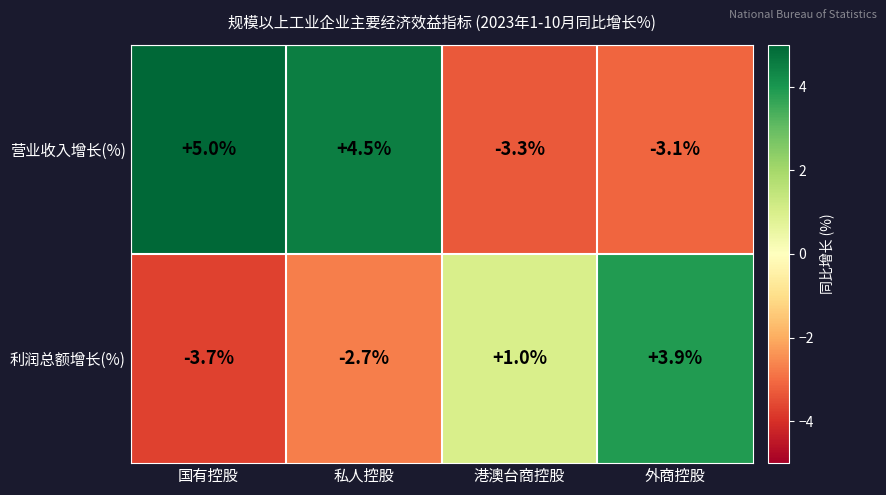

Reading left to right, list all the values displayed in this chart.

营业收入增长(%): 国有控股=5.0	私人控股=4.5	港澳台商控股=-3.3	外商控股=-3.1
利润总额增长(%): 国有控股=-3.7	私人控股=-2.7	港澳台商控股=1.0	外商控股=3.9